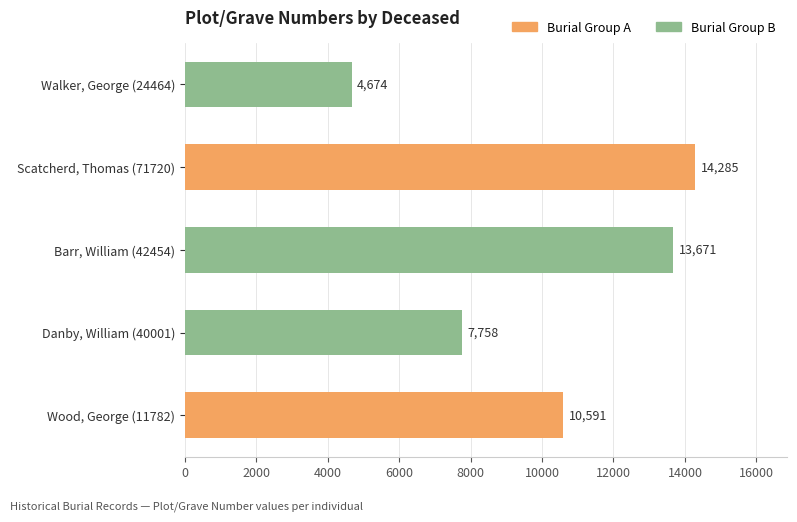

What is the average value?

10196